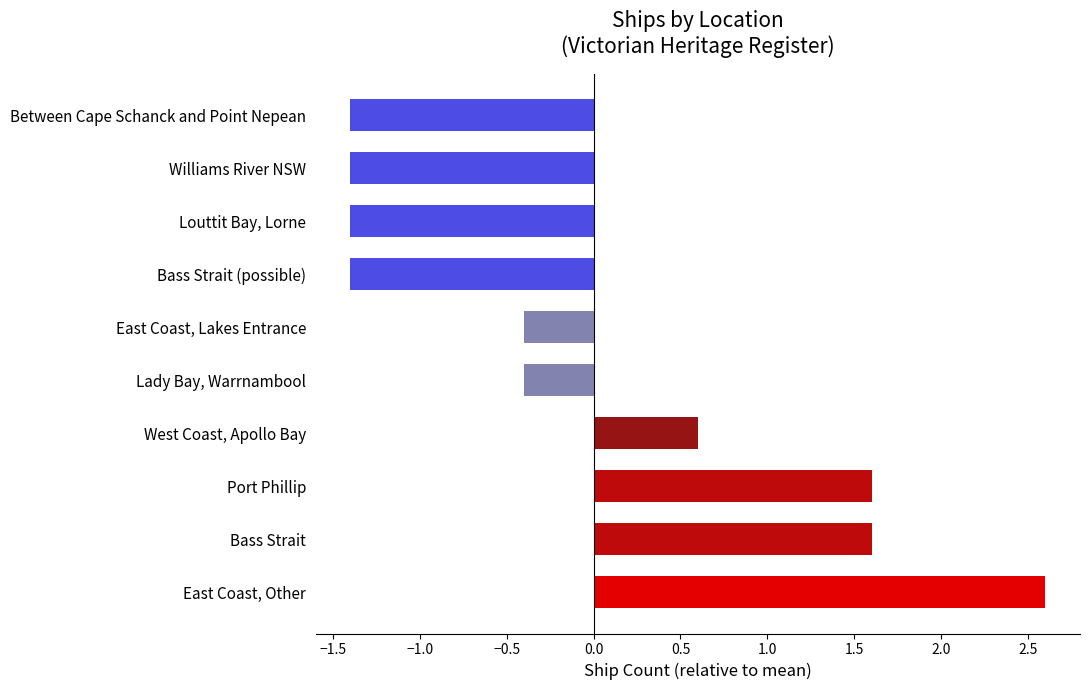

What is the greatest value displayed?

2.6